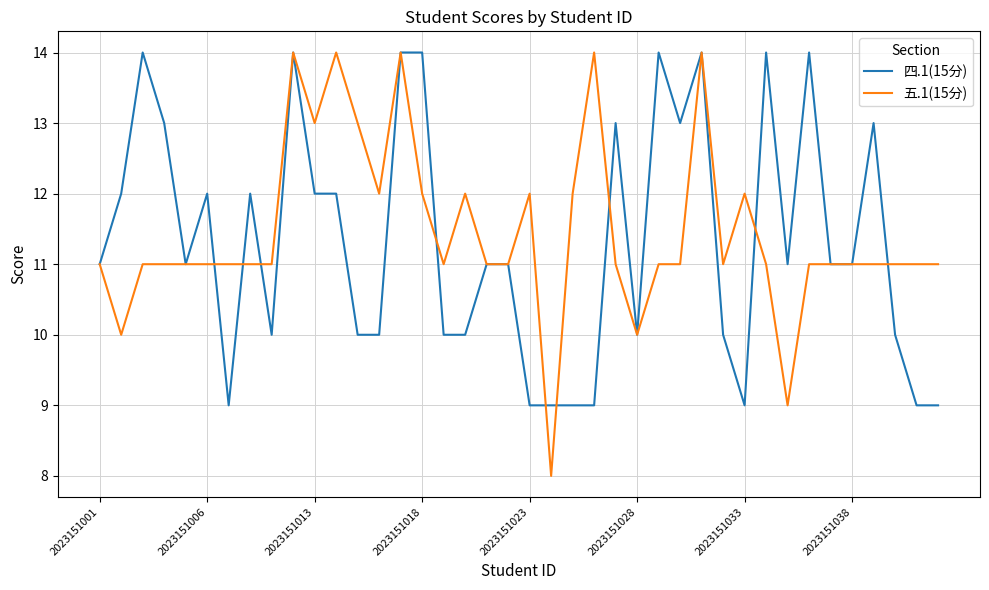

What is the difference between the maximum and minimum values in the 五.1(15分) series?

6